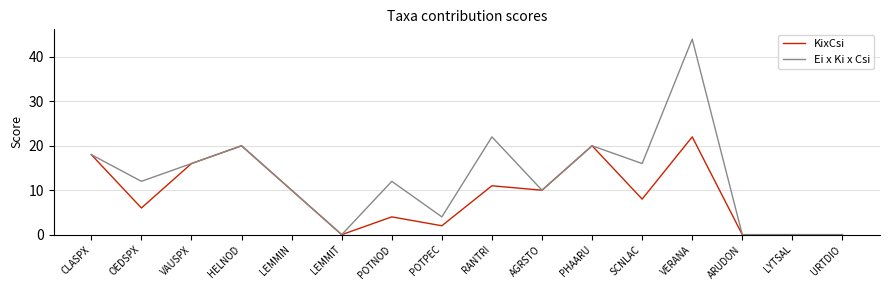

At which label does KixCsi first exceed 10?

CLASPX